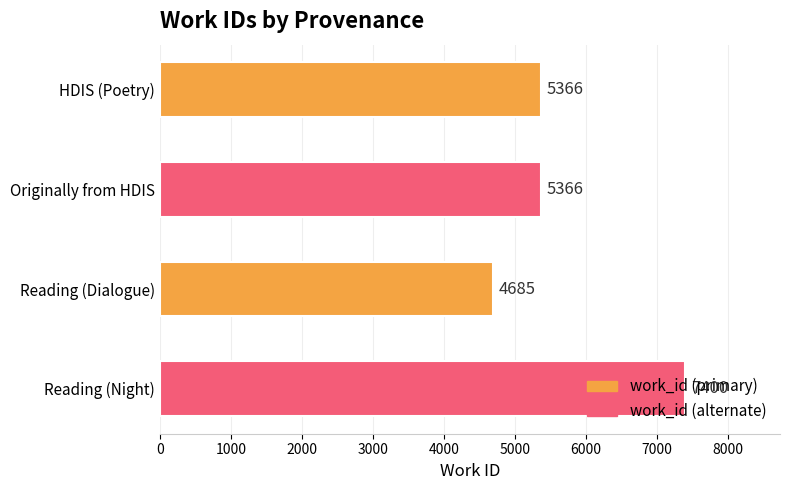

How many values are between 5366 and 7400?

3